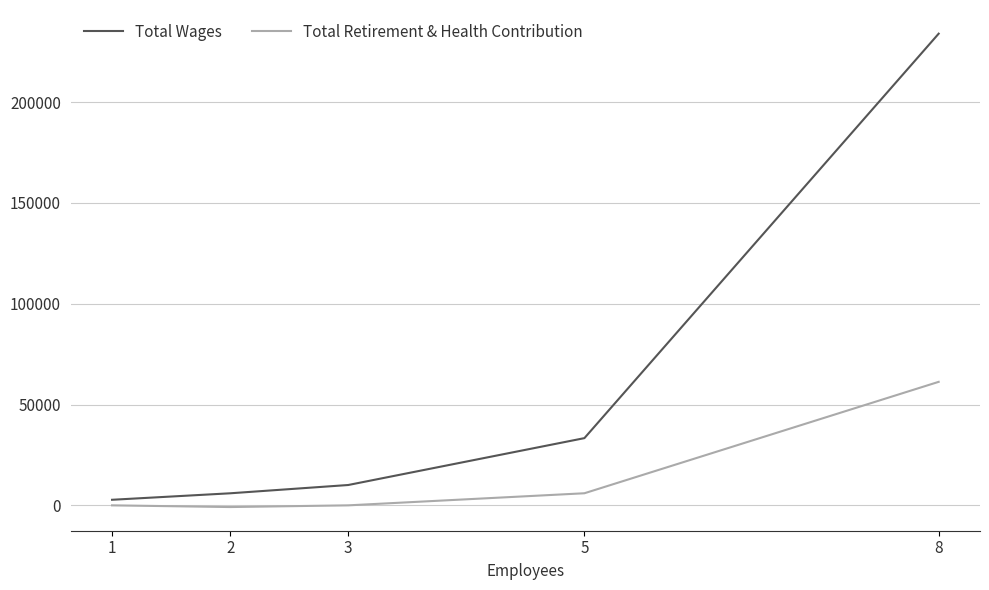

How many lines are shown in the chart?

2